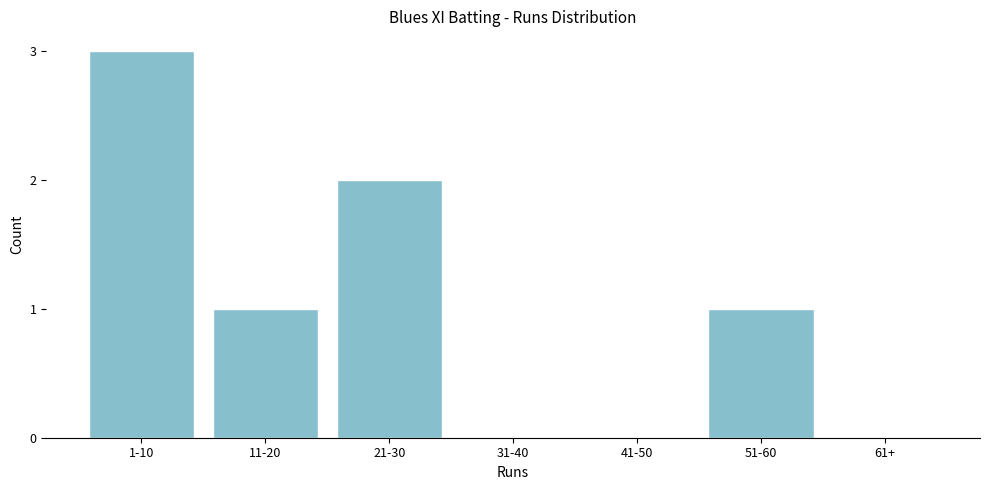

Reading left to right, transcribe all the data shown in this chart.

1-10=3	11-20=1	21-30=2	31-40=0	41-50=0	51-60=1	61+=0